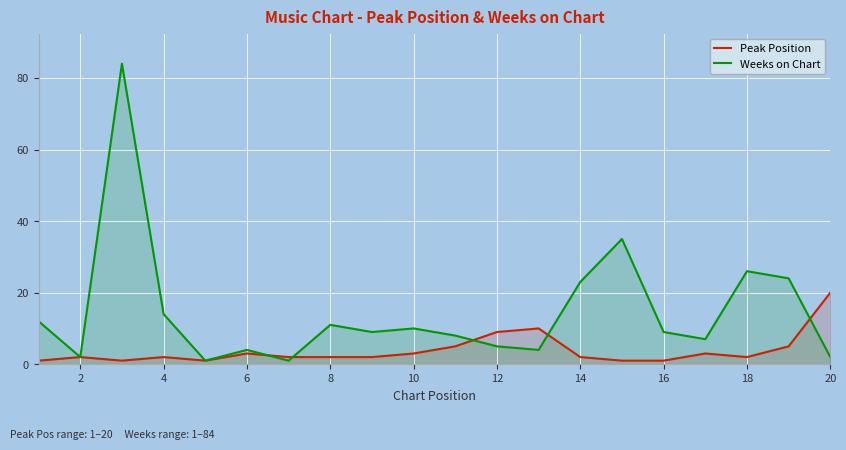

What is the maximum value for Peak Position?

20